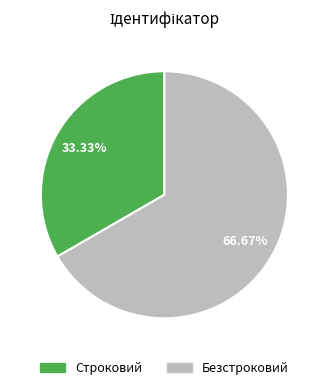

What portion of the pie excludes Безстроковий?

33.3%